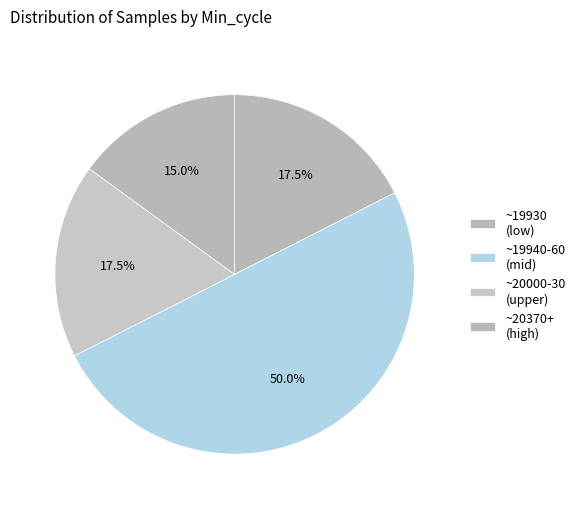

How many segments does this pie chart have?

4